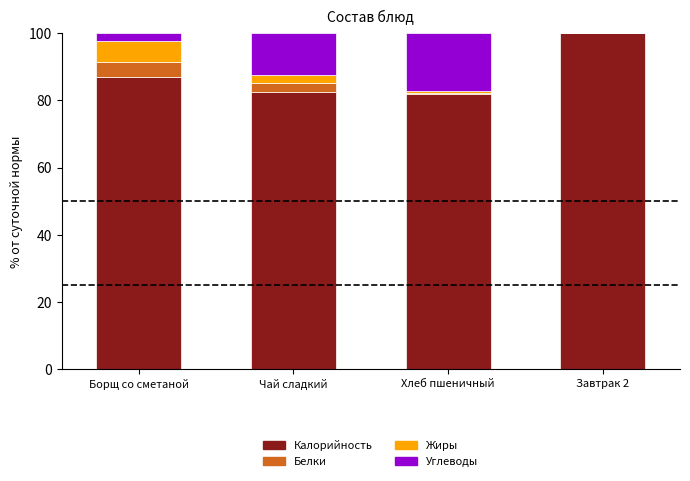

Does the chart contain stacked bars?

Yes